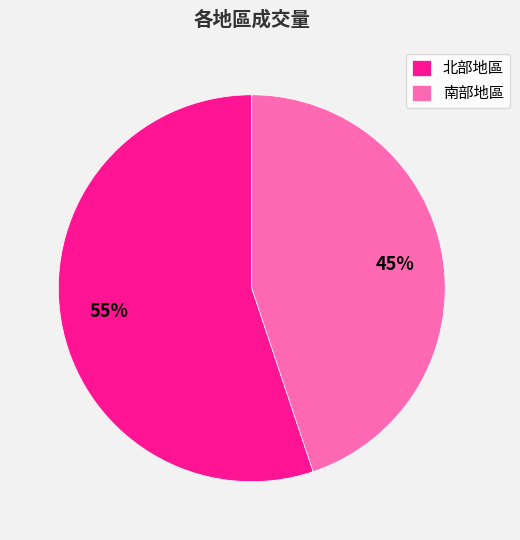

Is it true that 北部地區 is 55% of the pie?

True